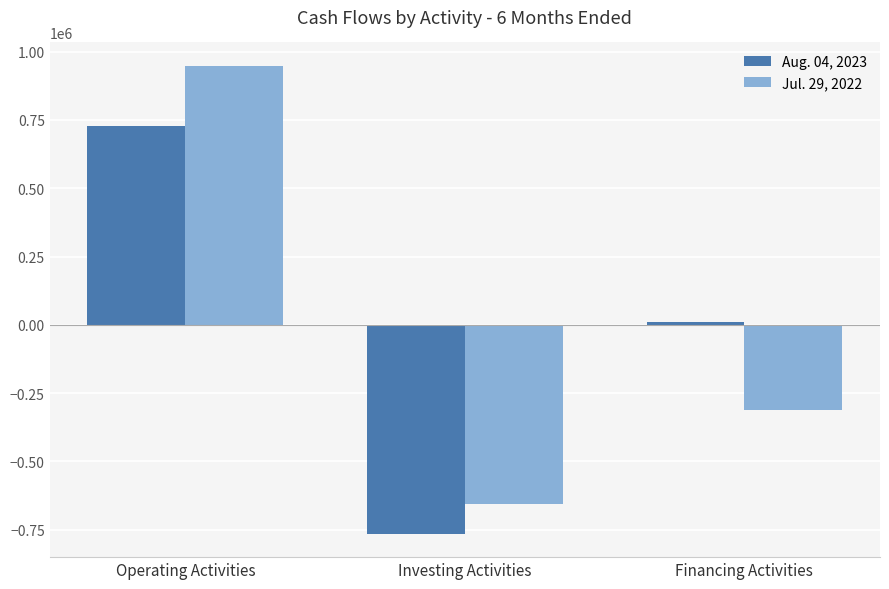

True or false: Aug. 04, 2023 has a value of 726721 at Operating Activities.

True